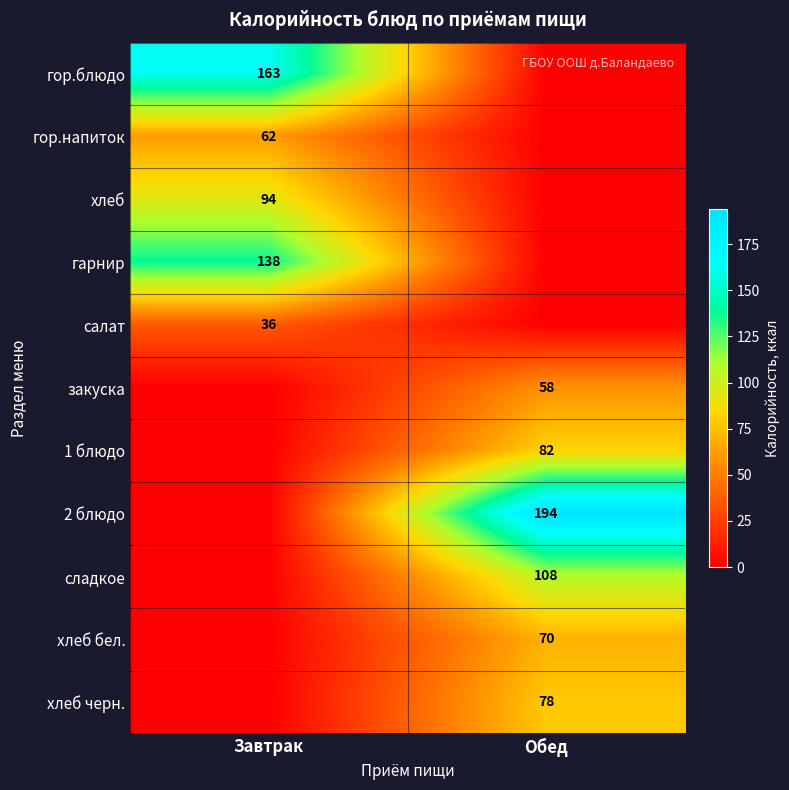

At which category does the chart reach its peak across all series?

Обед